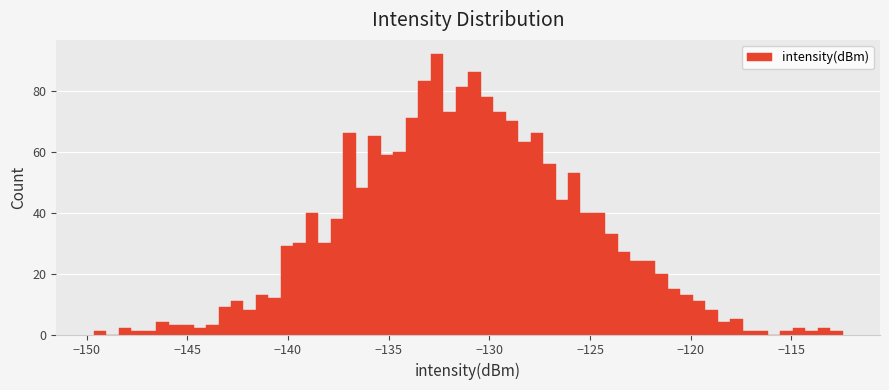

Around what value on the x-axis is the tallest bar? Give the approximate position of its centre, as read against the axis.

-132.5